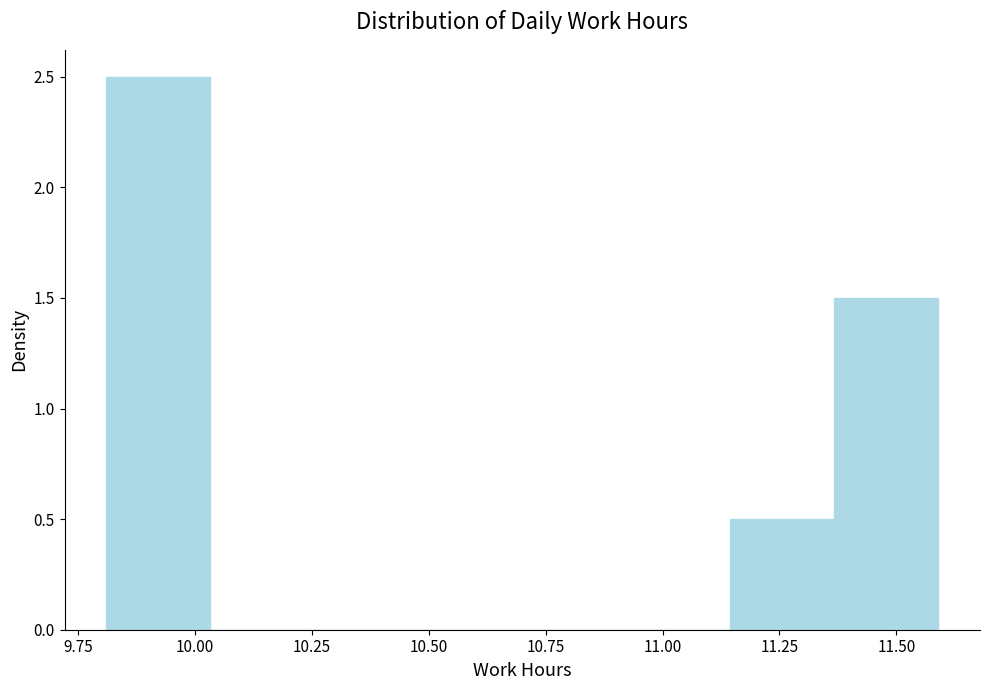

Over which range of the x-axis is the bar tallest?

9.80 to 10.05